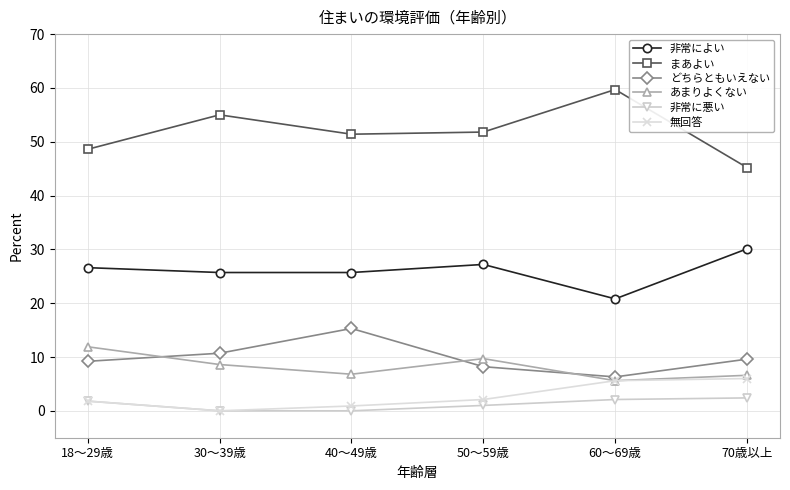

The value of どちらともいえない at 40～49歳 is 15.3. True or false?

True